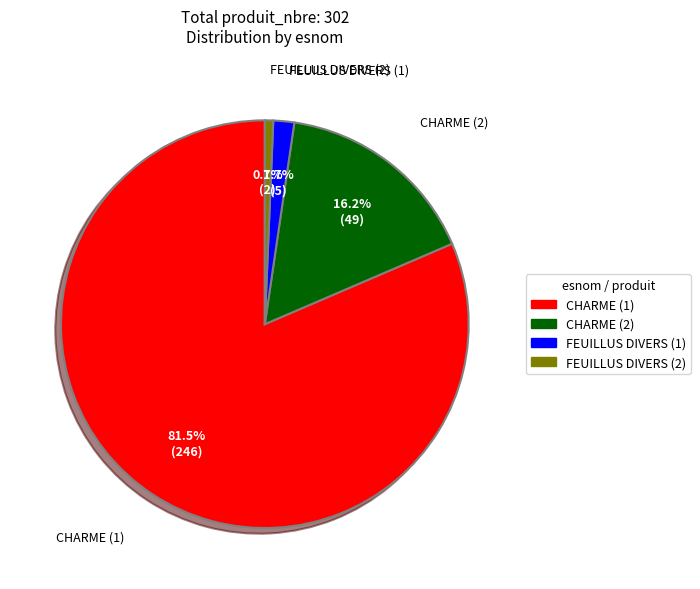

How many slices are in this pie chart?

4